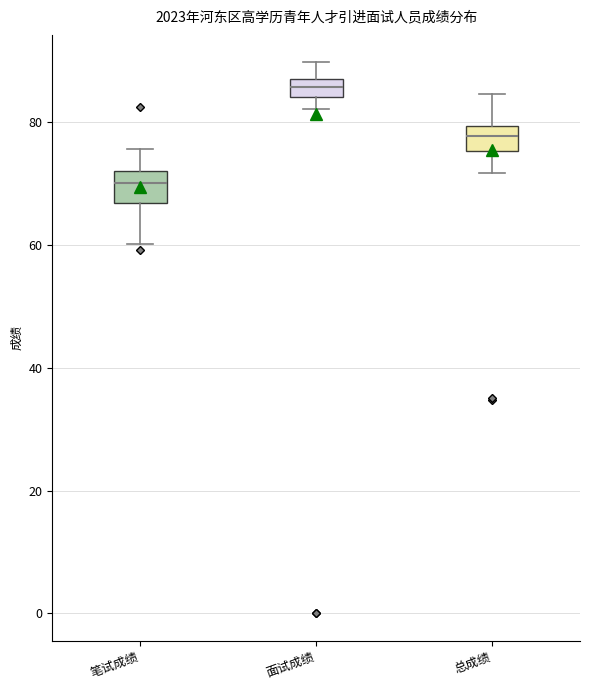

Where is the lower edge of the box for 总成绩 on the y-axis? The values are not printed on the chart, so give them approximately, as read against the axis.

76